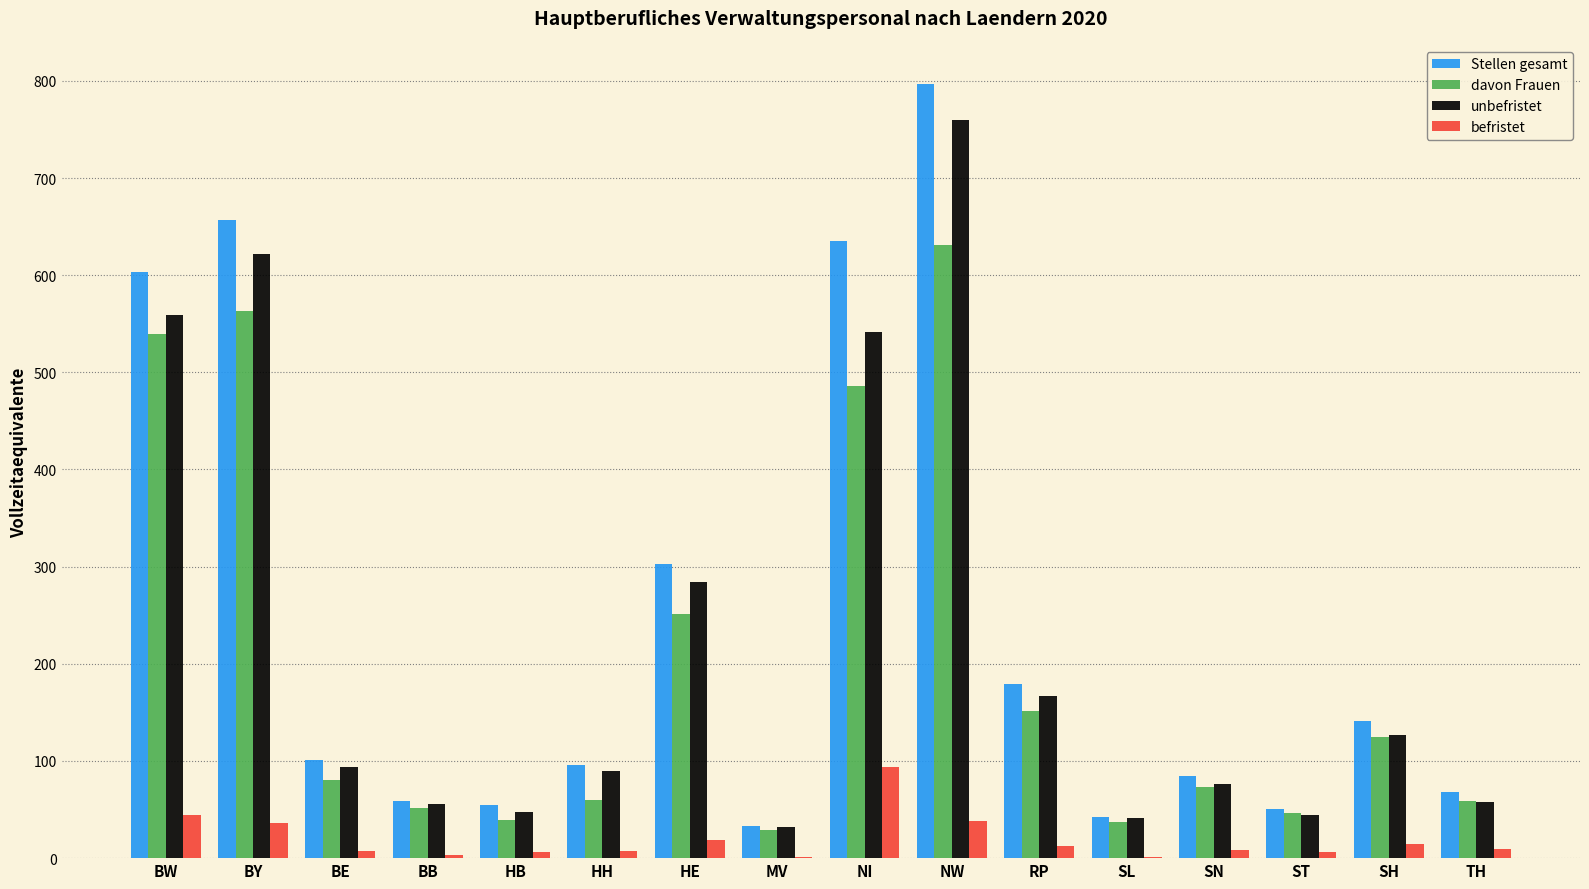

Where is davon Frauen nearest to the value 330?

HE